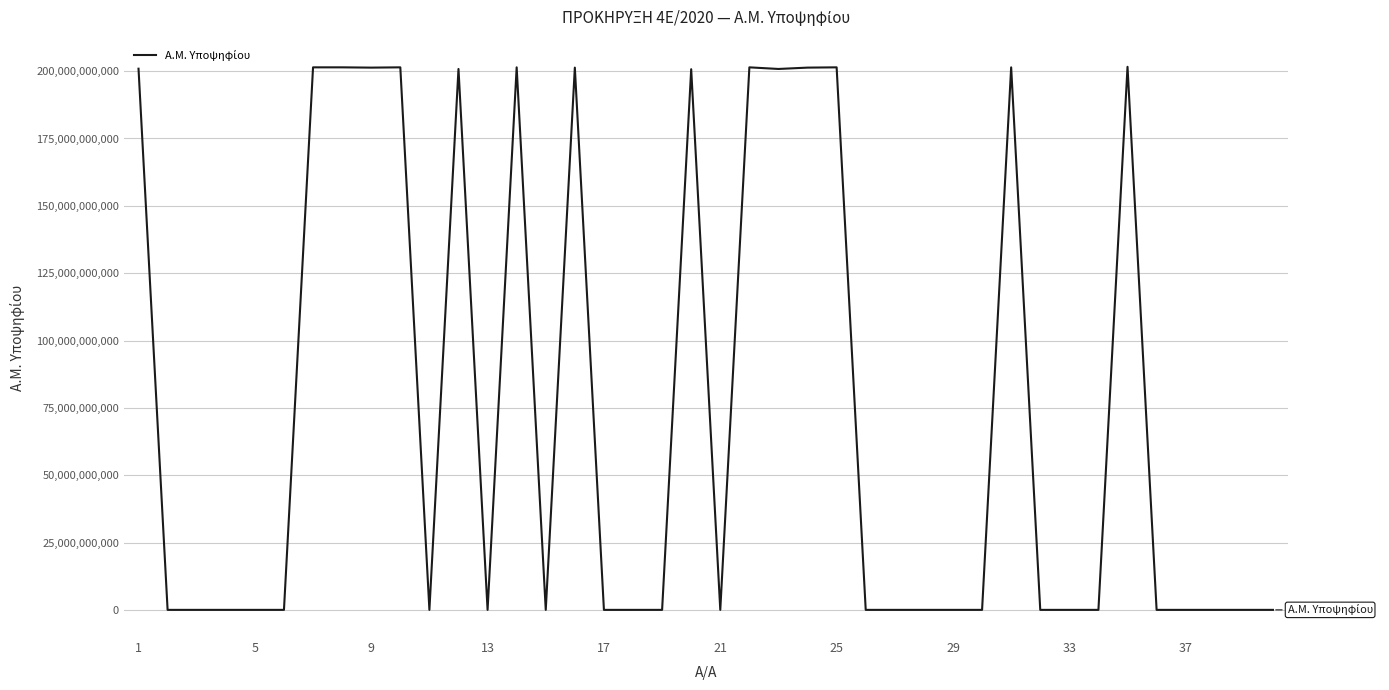

What is the maximum value shown in the chart?

201601000236